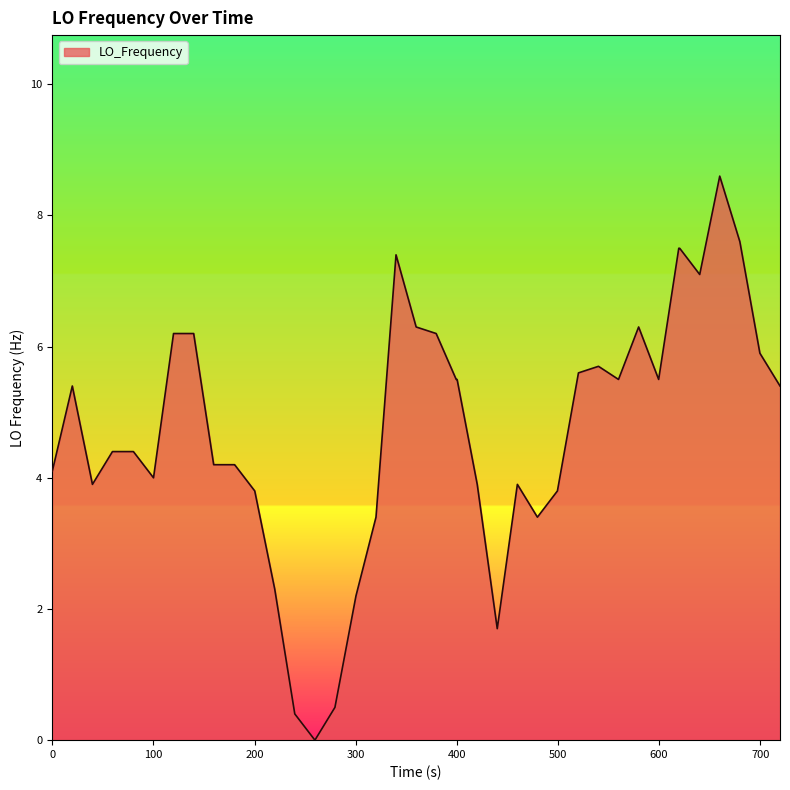

Reading left to right, transcribe all the data shown in this chart.

4.1	5.4	3.9	4.4	4.4	4.0	6.2	6.2	4.2	4.2	4.2	3.8	2.3	0.4	0.0	0.5	2.2	3.4	7.4	6.3	6.2	5.5	5.5	3.9	1.7	3.9	3.4	3.8	5.6	5.7	5.5	6.3	5.5	7.5	7.5	7.1	8.6	7.6	5.9	5.4